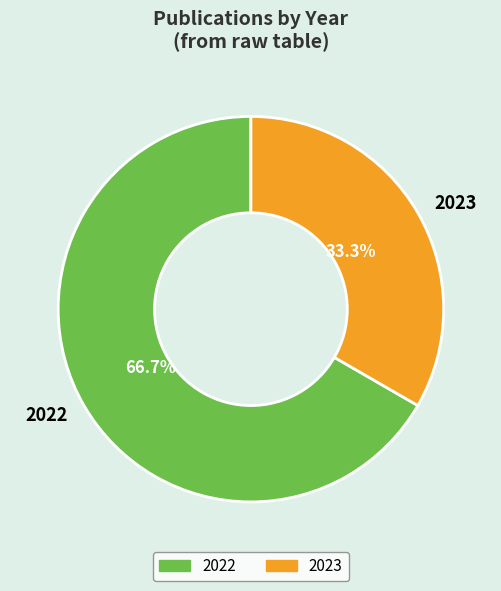

Approximately how many times larger is the value at 2023 compared to 2022?

0.5